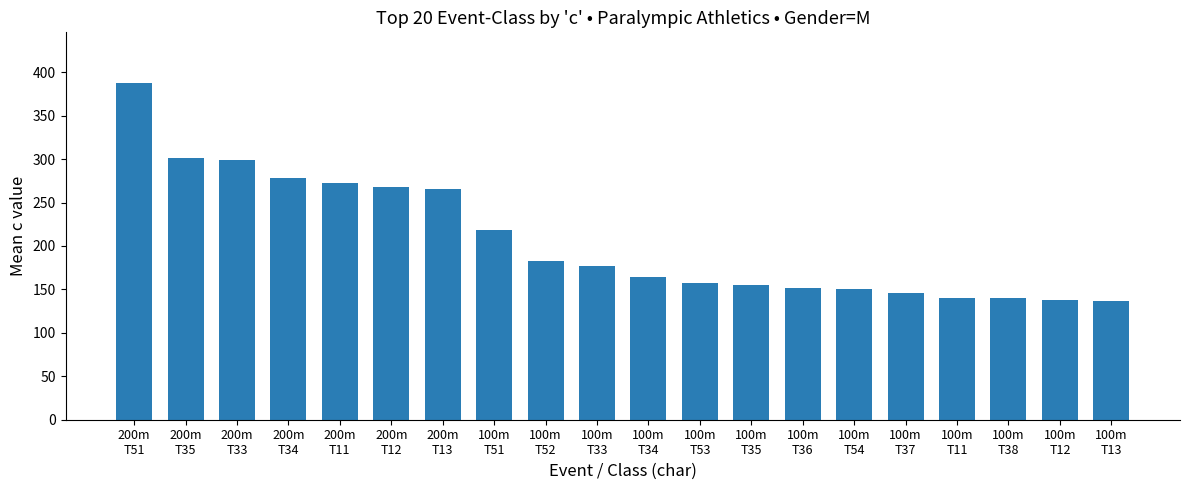

What is the sum of all values?

4127.9